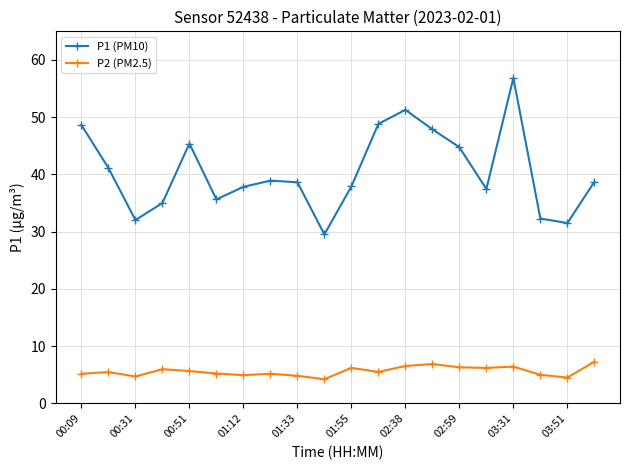

How many series are shown in this chart?

2